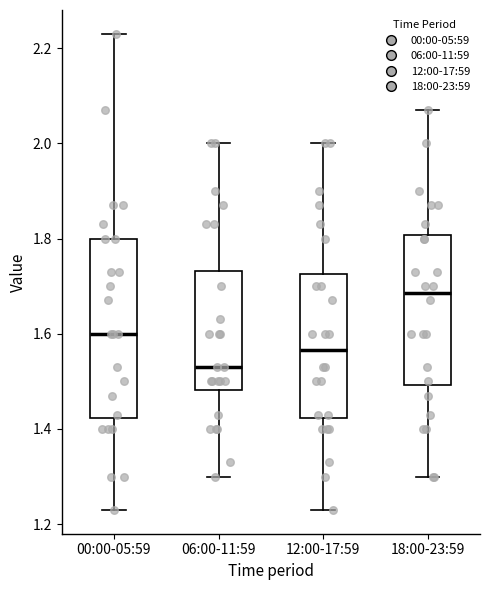

Where is the lower edge of the box for 06:00-11:59 on the y-axis? The values are not printed on the chart, so give them approximately, as read against the axis.

1.48